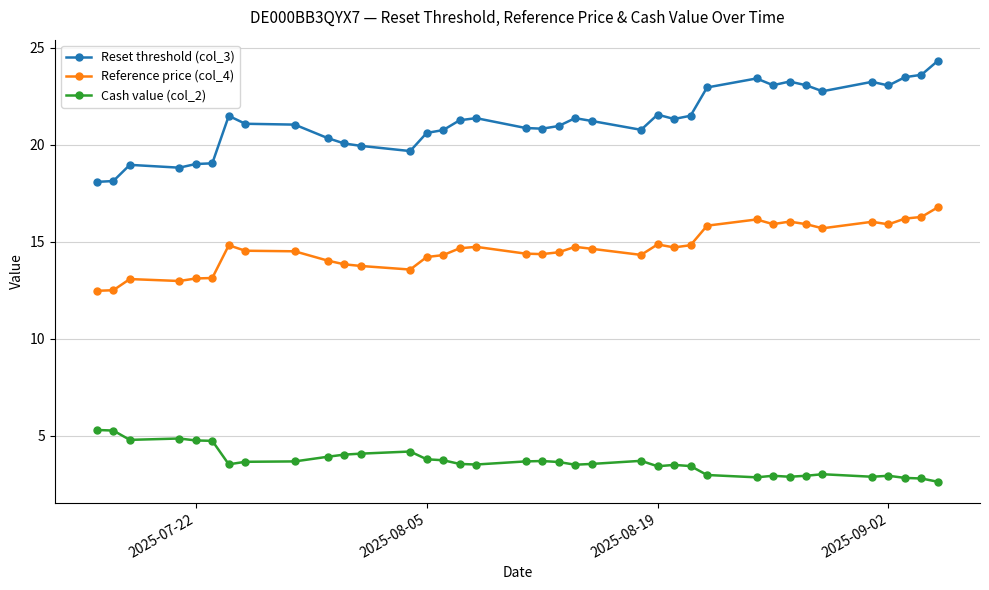

What is the difference between the second highest and second lowest values in the Reset threshold (col_3) series?

5.5